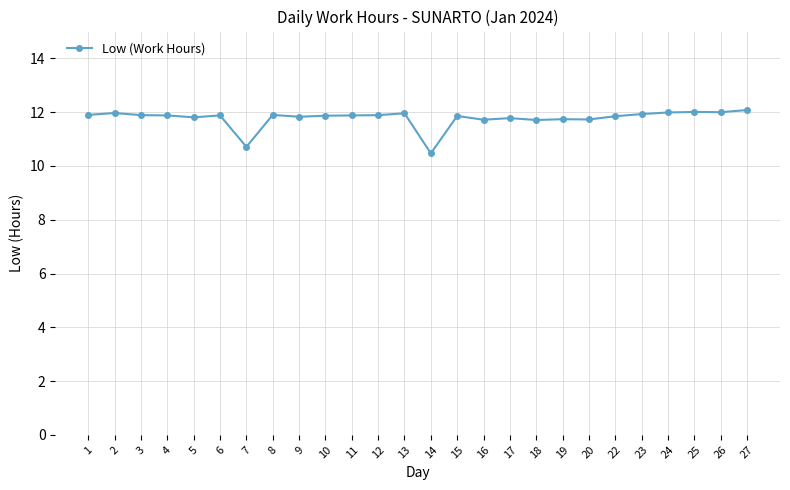

At which label does the data first exceed 11?

1